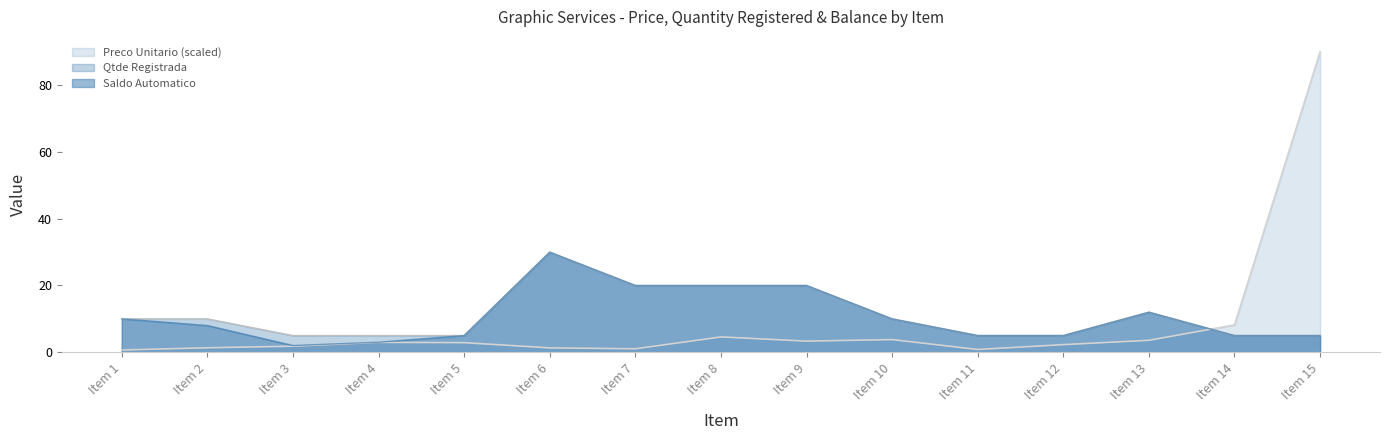

Is the value of Qtde Registrada at Item 8 greater than the value of Saldo Automatico at Item 6?

No